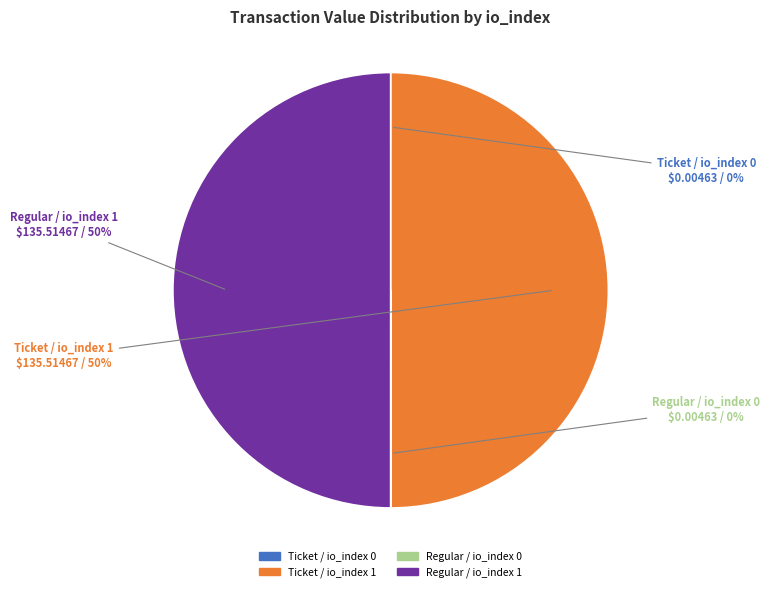

Approximately how many times larger is the value at Ticket / io_index 1 compared to Regular / io_index 1?

1.0